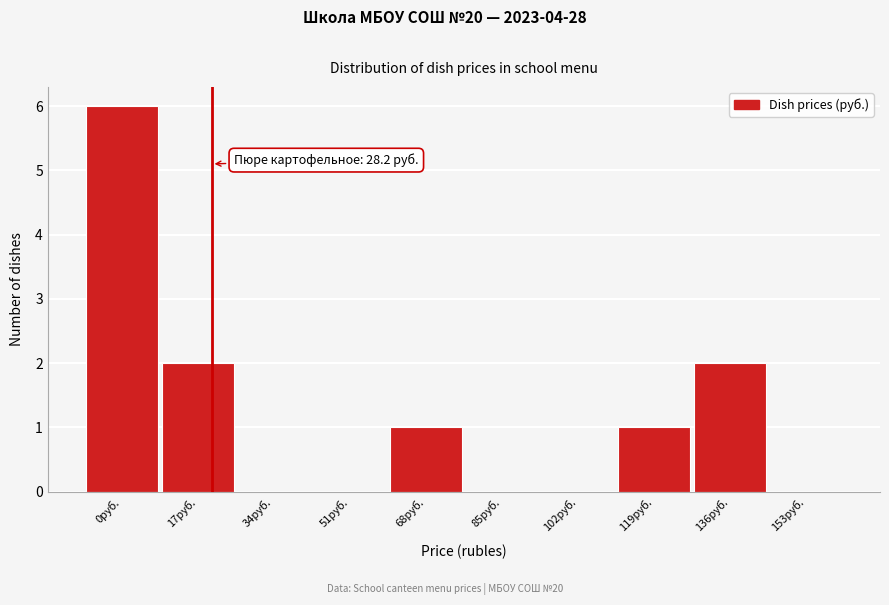

Reading left to right, transcribe all the data shown in this chart.

0руб.=6	17руб.=2	34руб.=0	51руб.=0	68руб.=1	85руб.=0	102руб.=0	119руб.=1	136руб.=2	153руб.=0